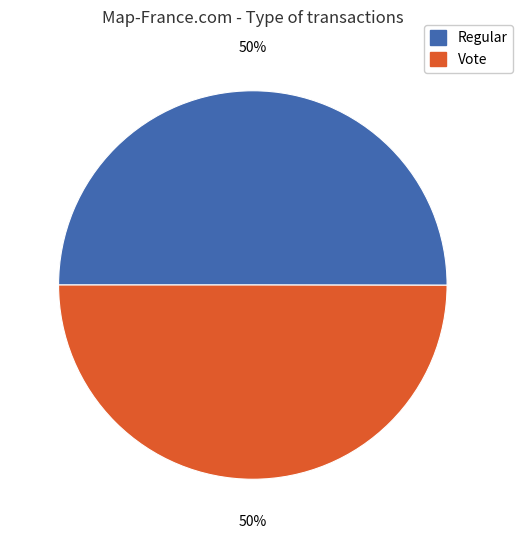

Do Regular and Vote together represent more than half of the pie?

Yes